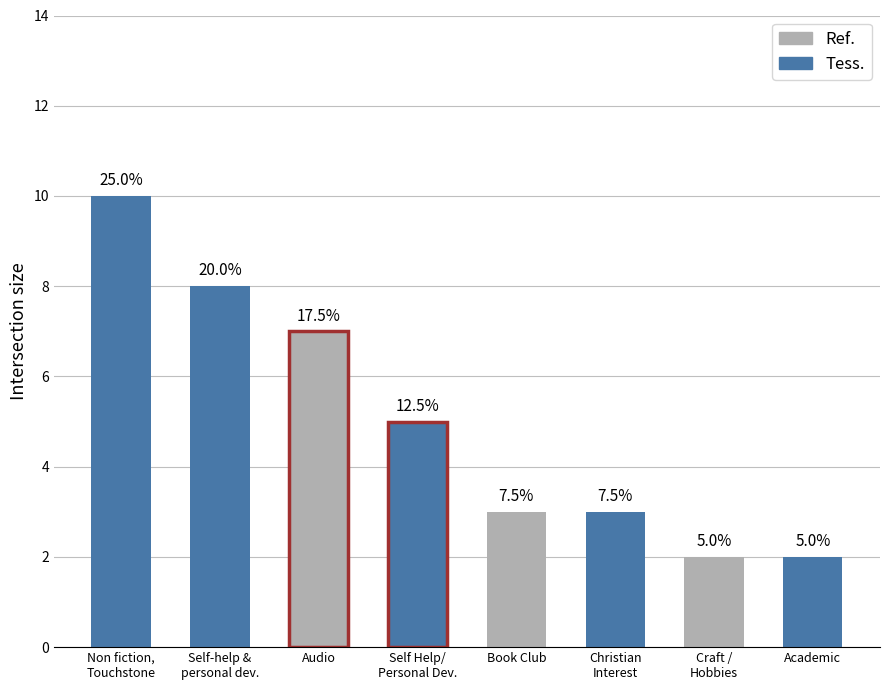

How many data points are less than 5?

4